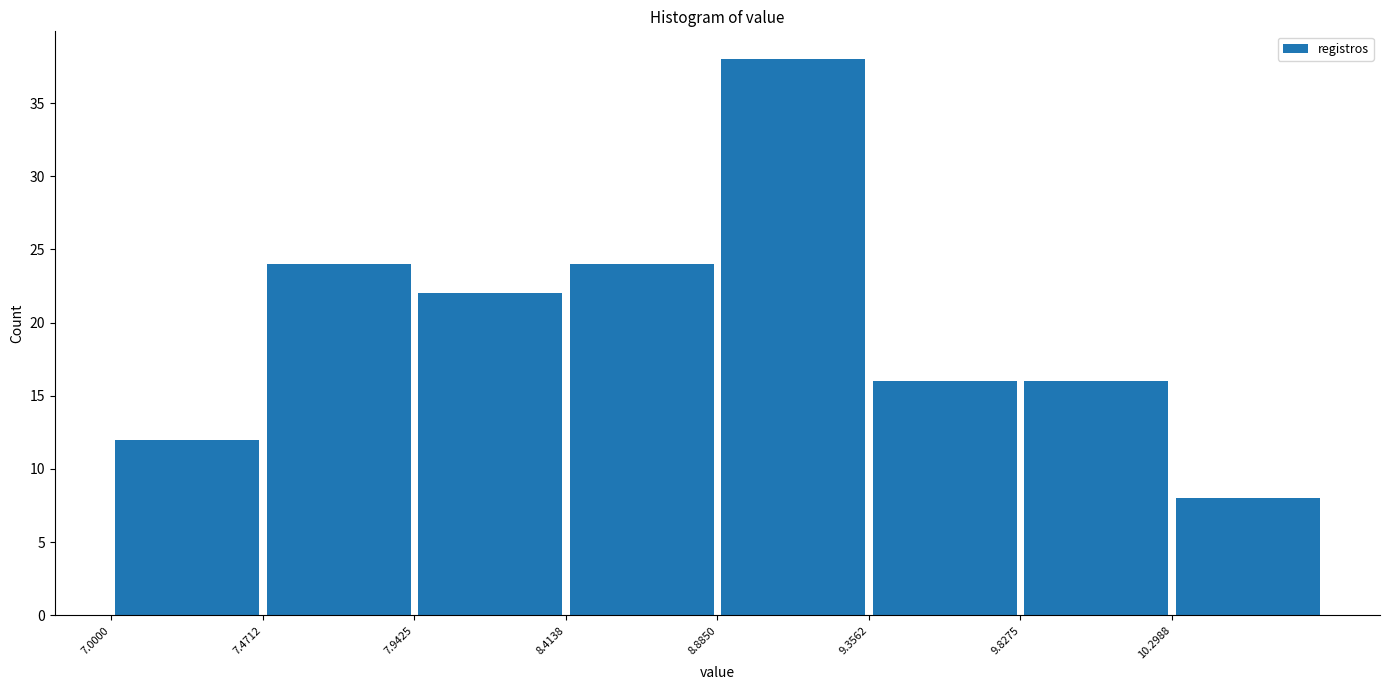

What is the height of the bar covering 7.00 to 7.45 on the x-axis? Neither the bar edges nor the heights are printed on the chart, so give them approximately, as read against the axes.

12